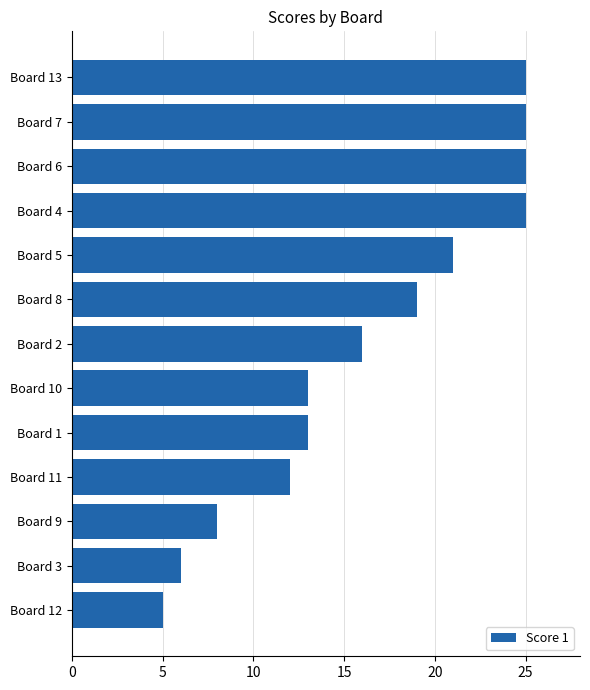

What is the ratio of the value at Board 13 to the value at Board 12?

5.0